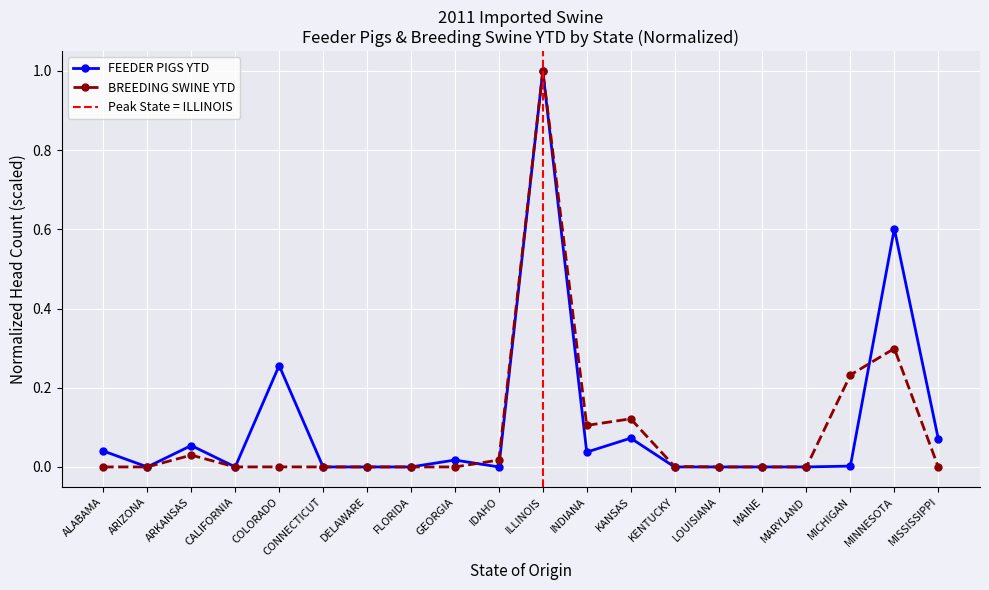

List the labels in order of BREEDING SWINE YTD value, smallest first.

ALABAMA, ARIZONA, CALIFORNIA, CONNECTICUT, DELAWARE, FLORIDA, GEORGIA, LOUISIANA, MAINE, MARYLAND, MISSISSIPPI, COLORADO, KENTUCKY, IDAHO, ARKANSAS, INDIANA, KANSAS, MICHIGAN, MINNESOTA, ILLINOIS